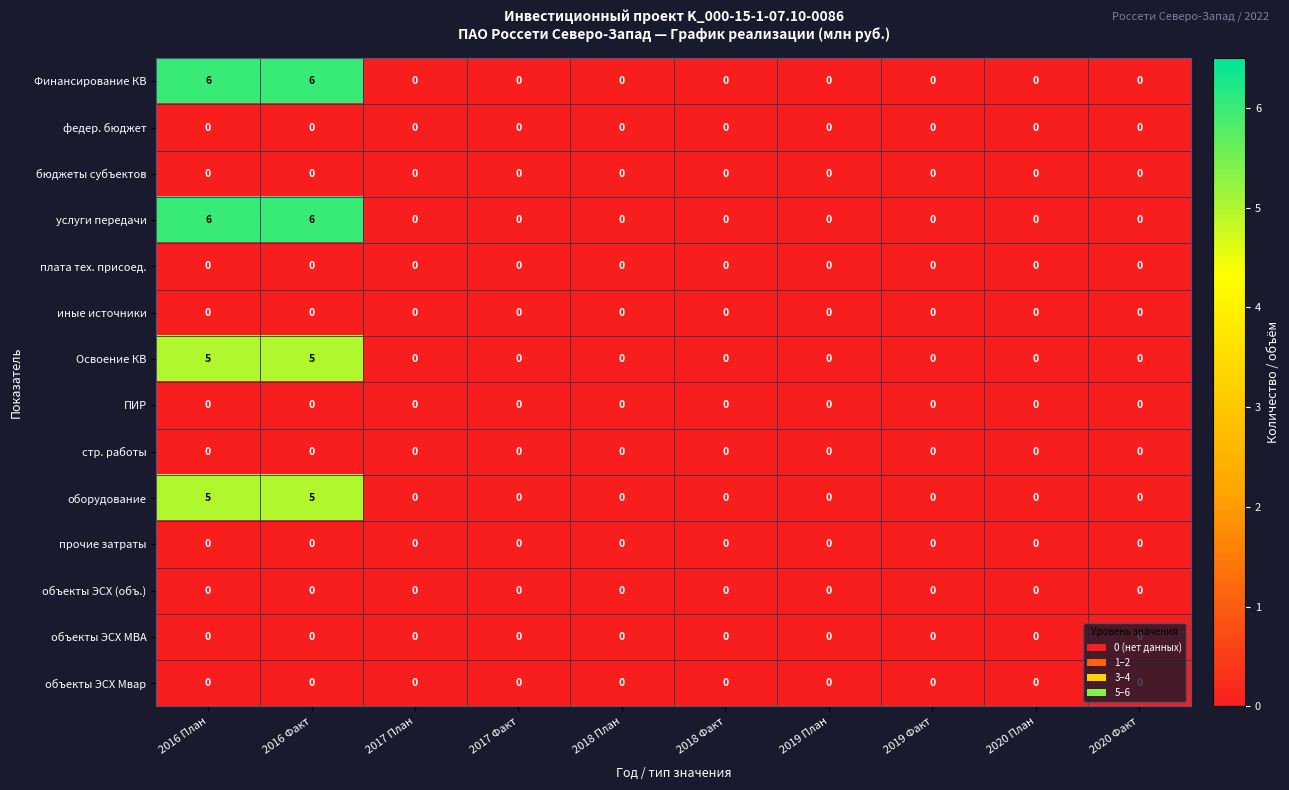

The value of услуги передачи at 2017 Факт is 3. True or false?

False